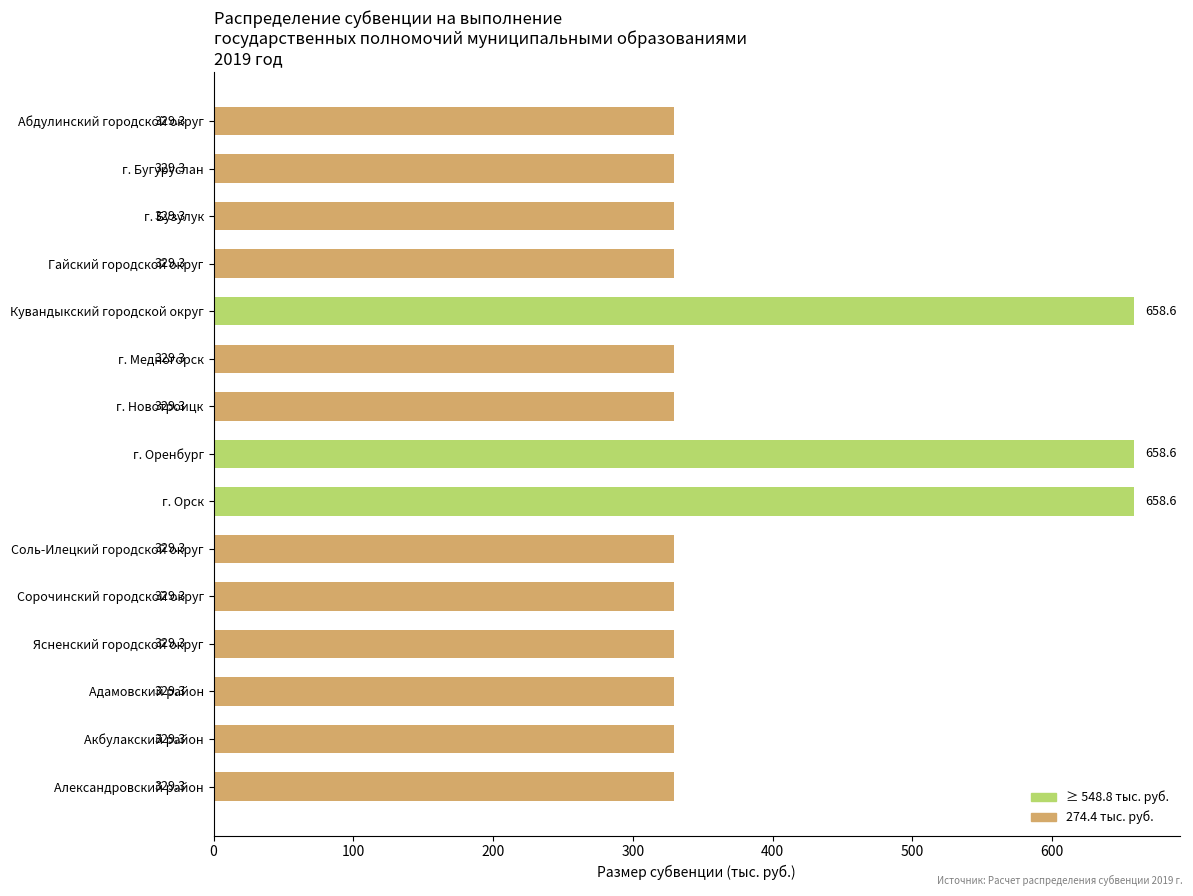

Approximately how many times larger is the value at г. Медногорск compared to Сорочинский городской округ?

1.0